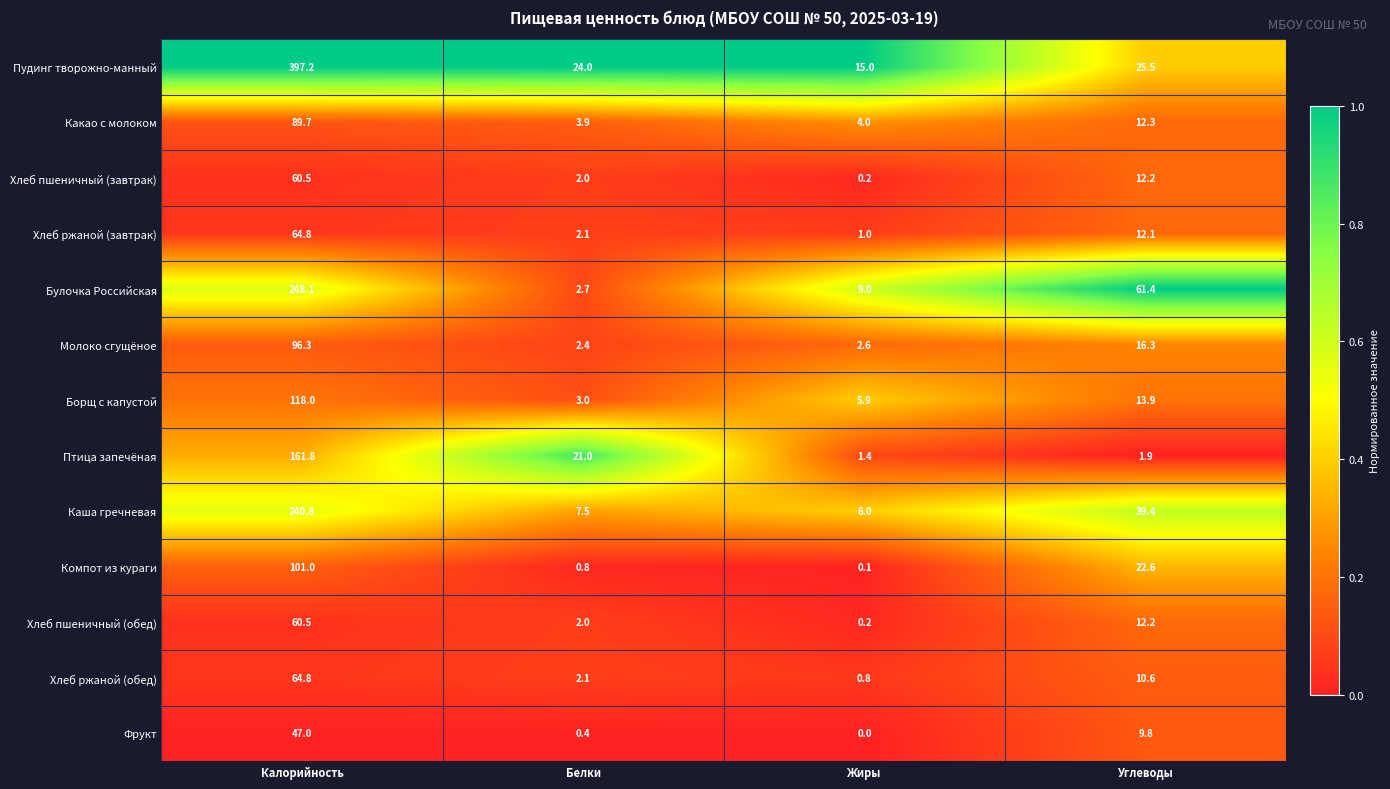

At how many categories does at least one series exceed 0?

4